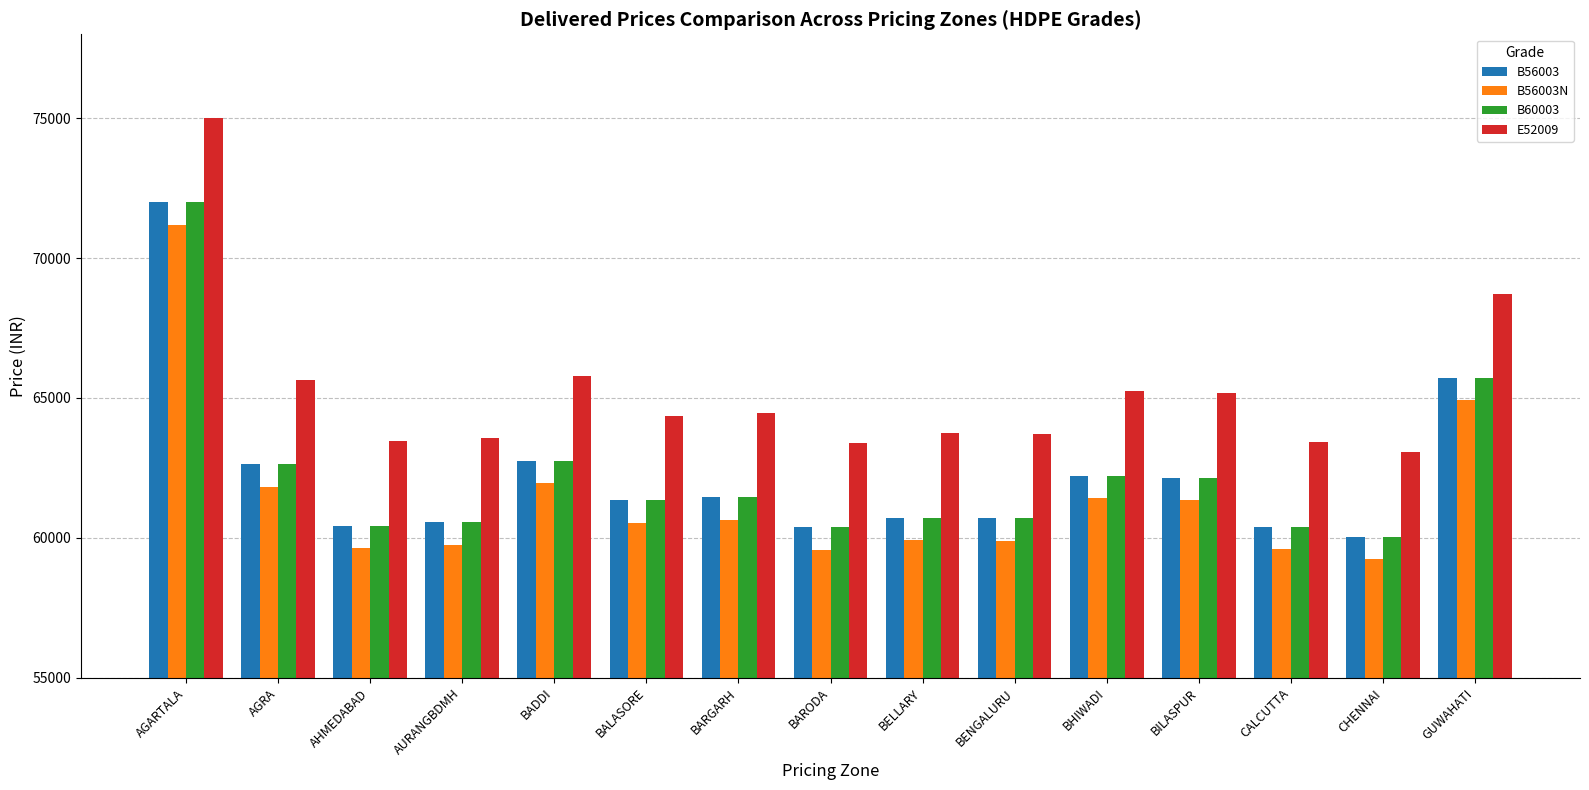

Is it true that E52009 equals 64362 at BALASORE?

True